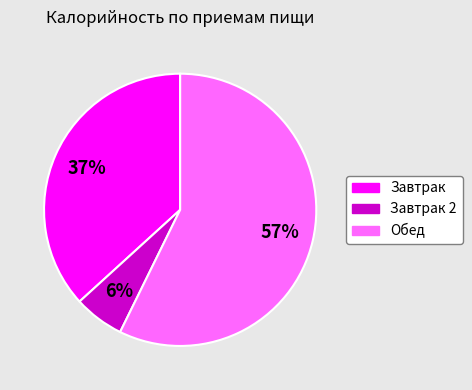

The Завтрак 2 slice represents 6% of the pie. True or false?

True